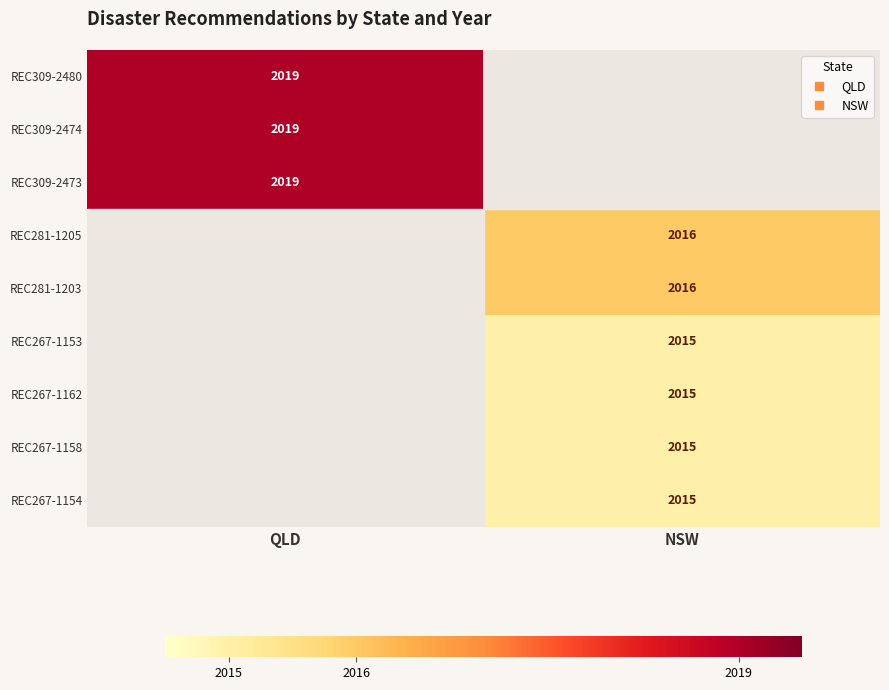

How many values in REC281-1203 are above zero?

1